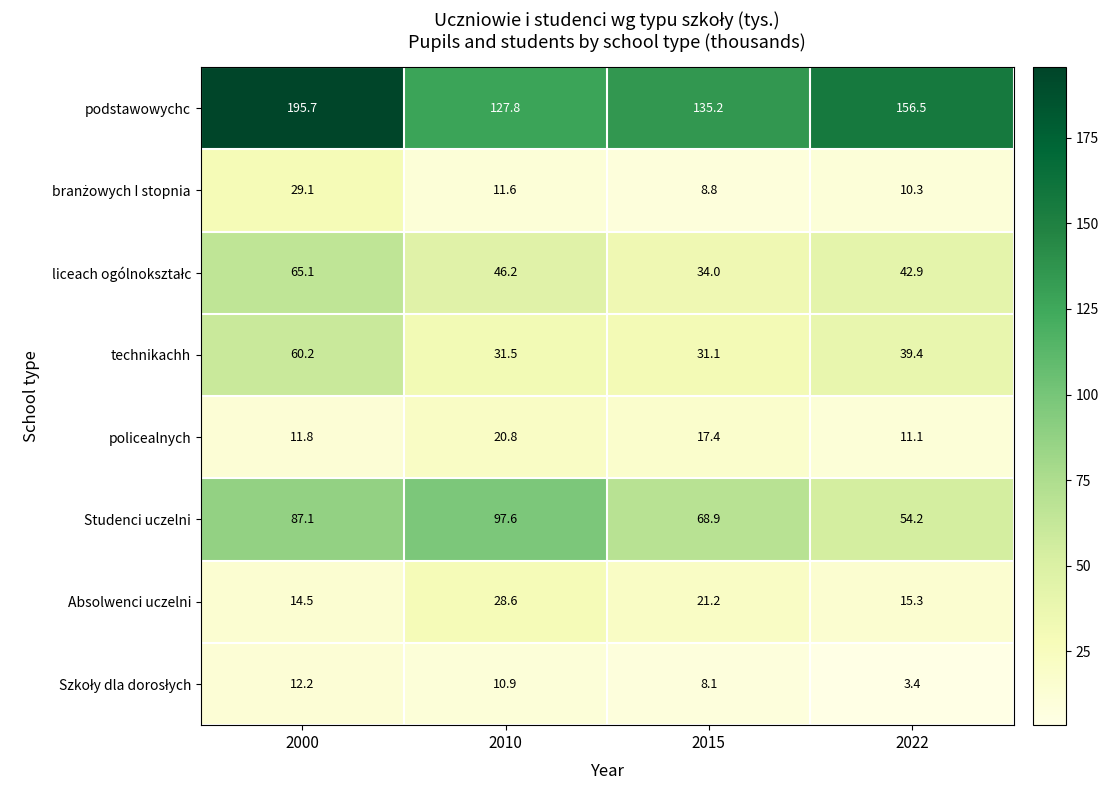

At which label does Absolwenci uczelni first exceed 21?

2010